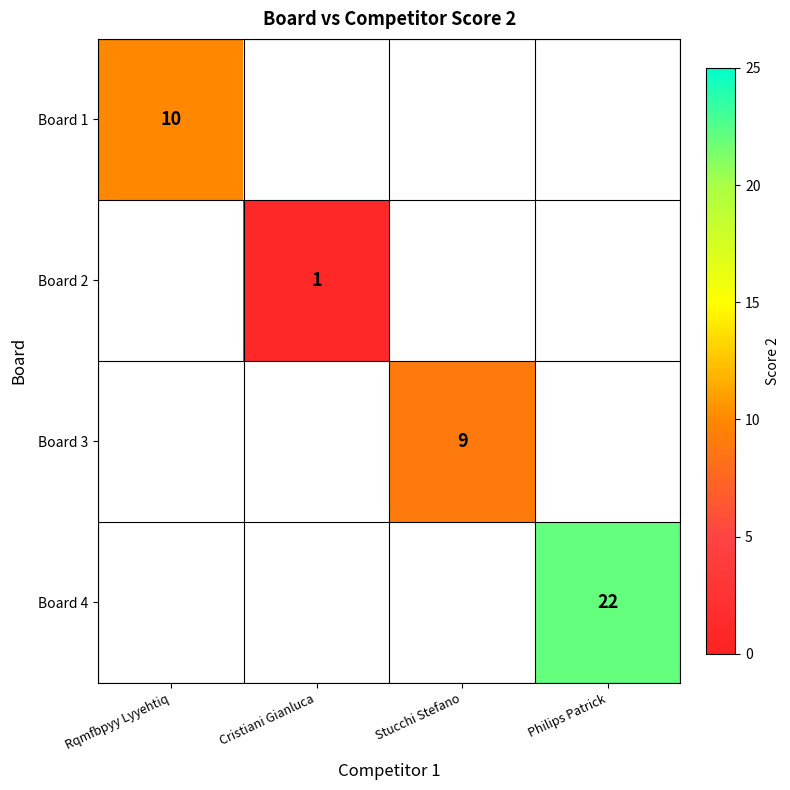

How many data points does each series have?

4